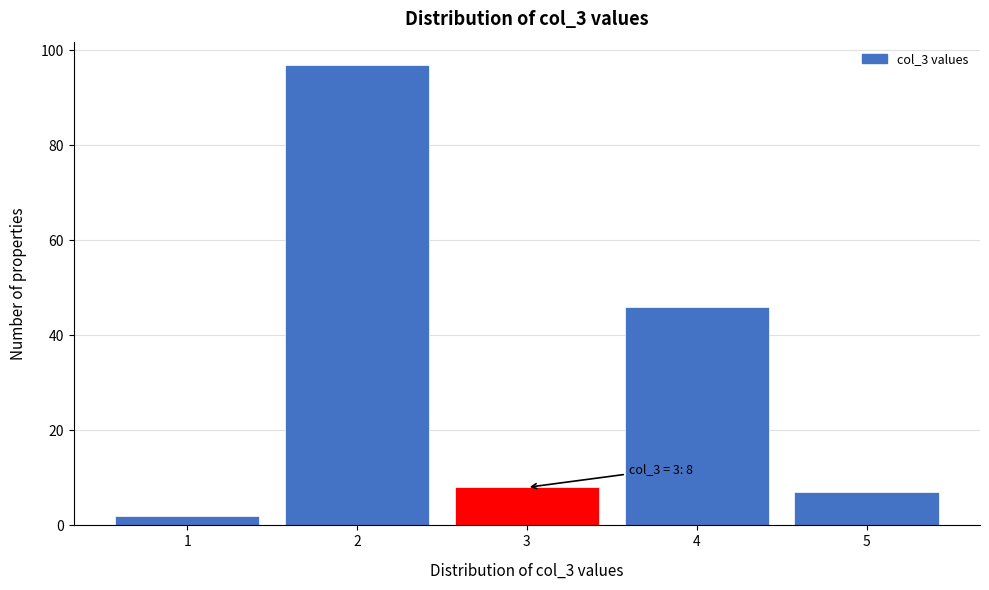

Reading left to right, list all the values displayed in this chart.

2	97	8	46	7